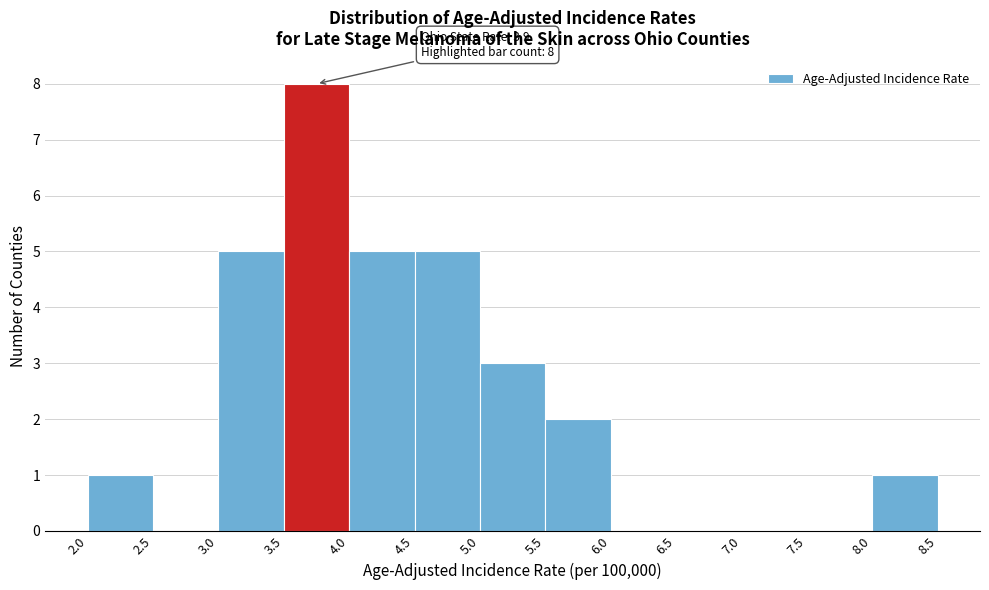

Over which range of the x-axis is the bar tallest?

3.5 to 4.0